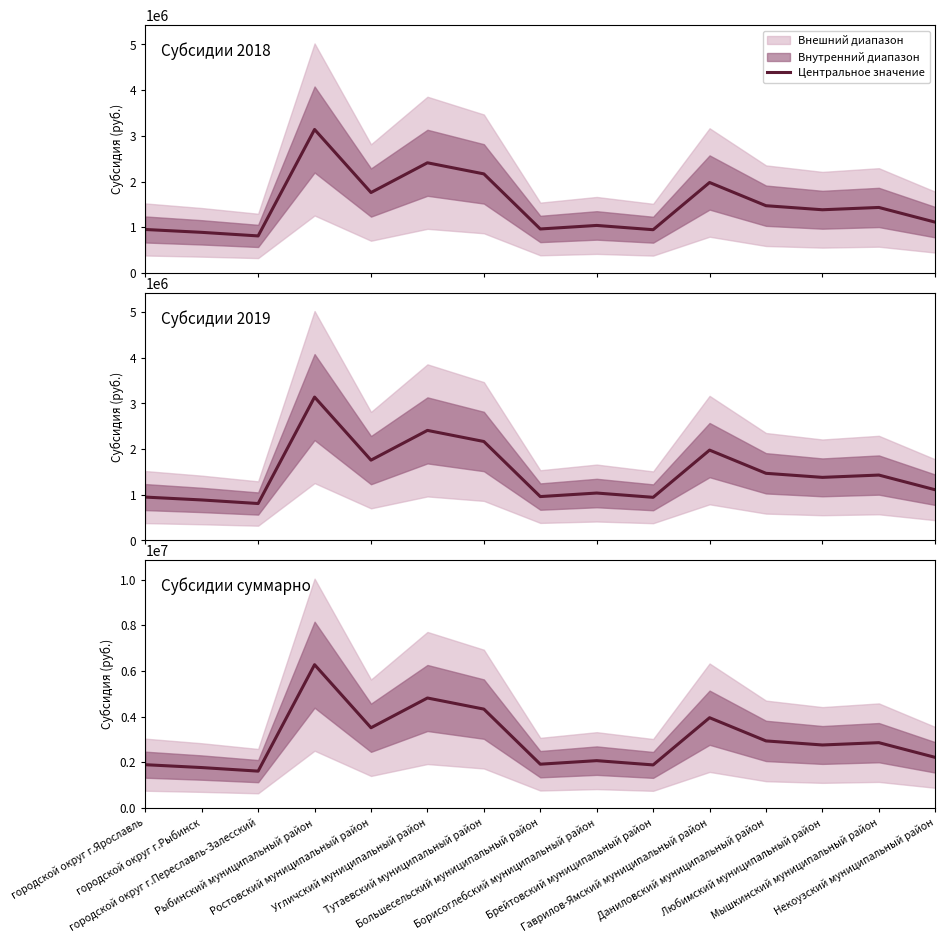

Reading left to right, list all the values displayed in this chart.

1899880	1774490	1617934	6278370	3517760	4820000	4333920	1922260	2077182	1889984	3956952	2941028	2763340	2864528	2219660